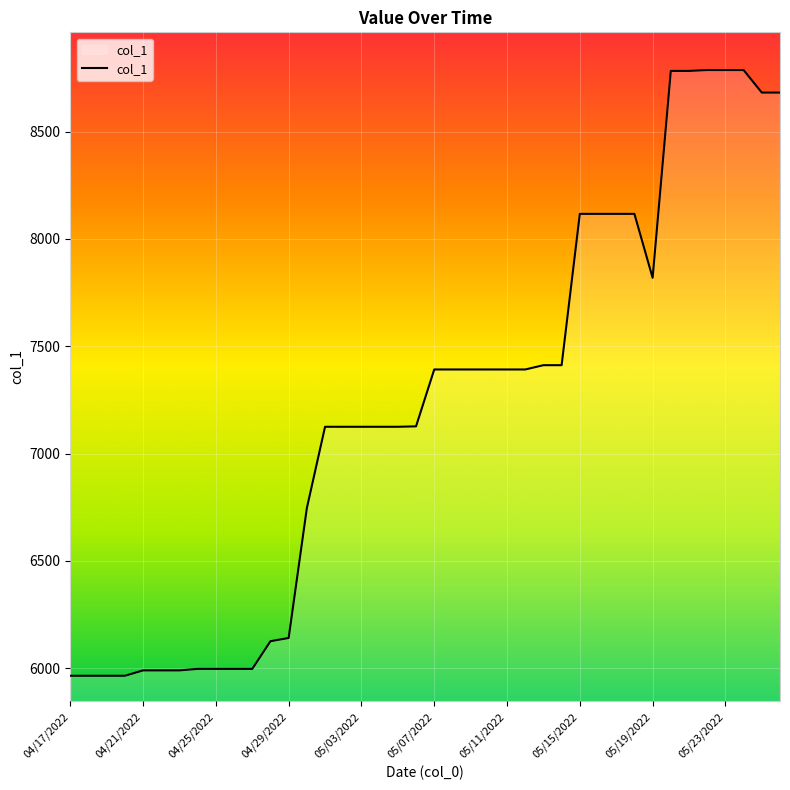

What is the difference between the maximum and minimum values?

2822